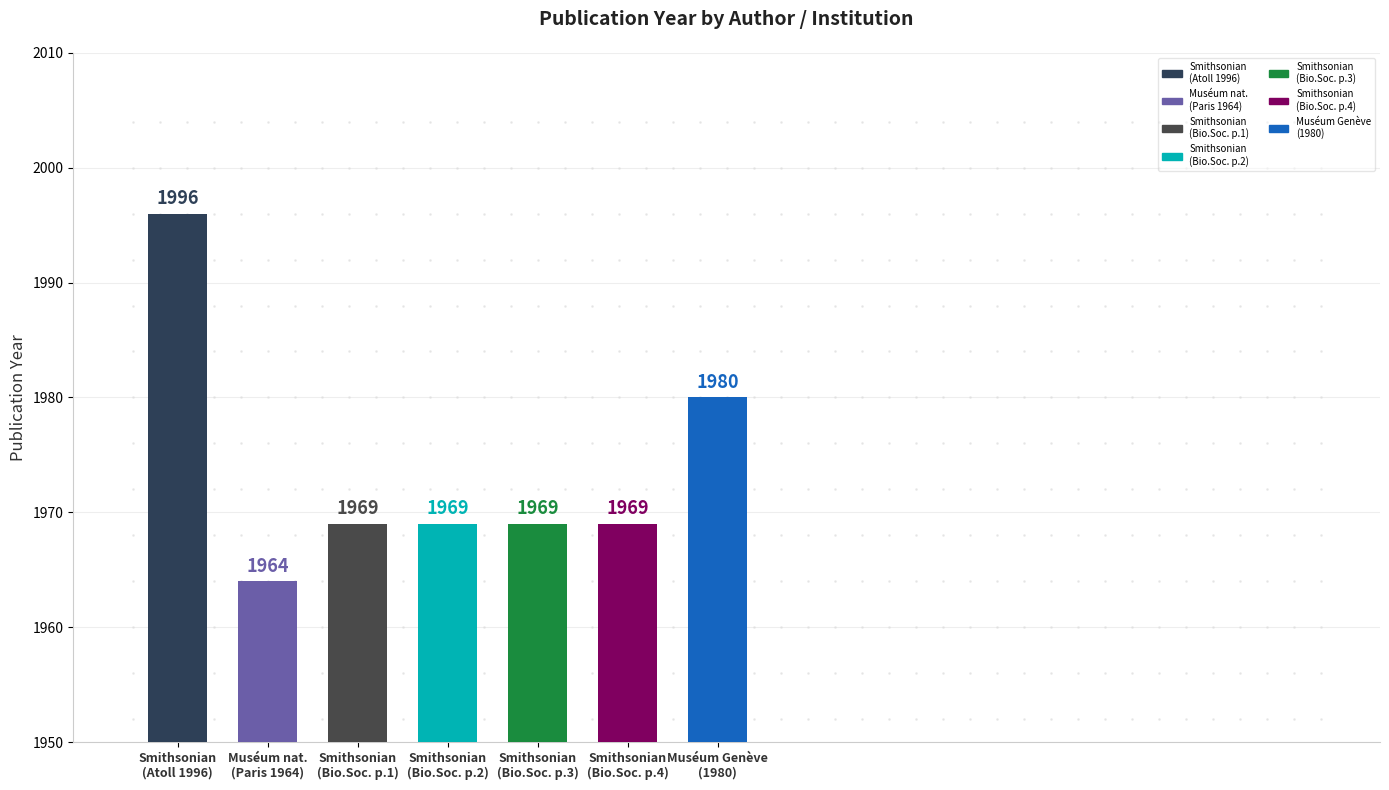

What is the value of the 1st bar from the left?

1996